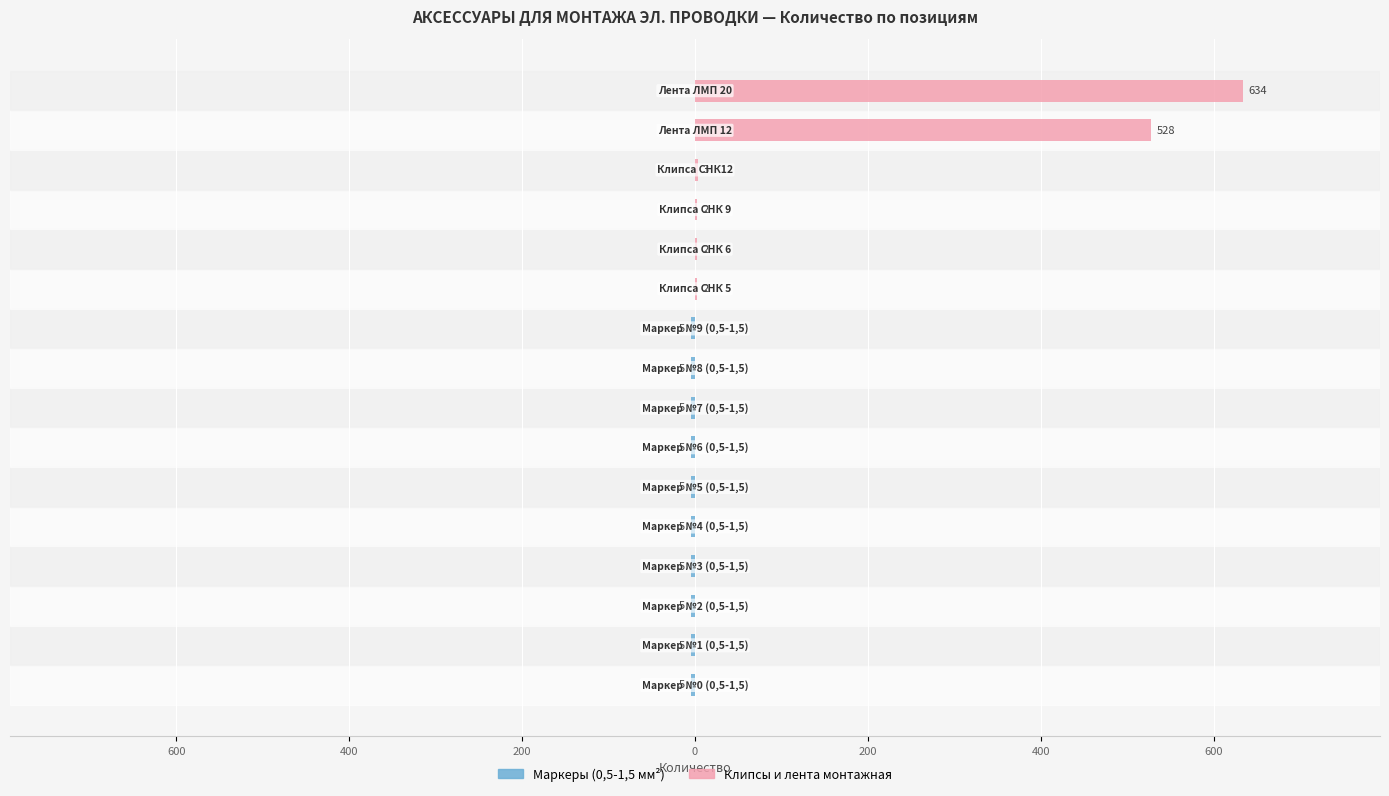

At how many categories does at least one series exceed 520?

2